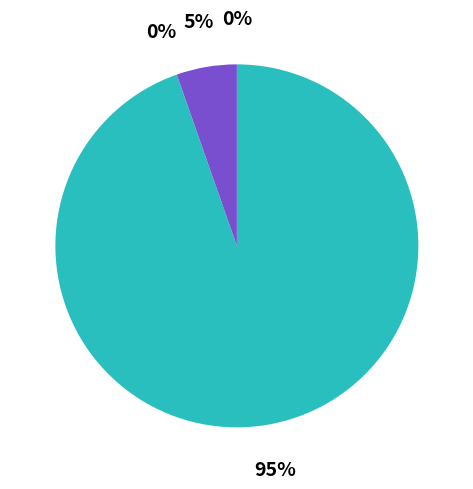

Is there a majority slice in this chart?

Yes